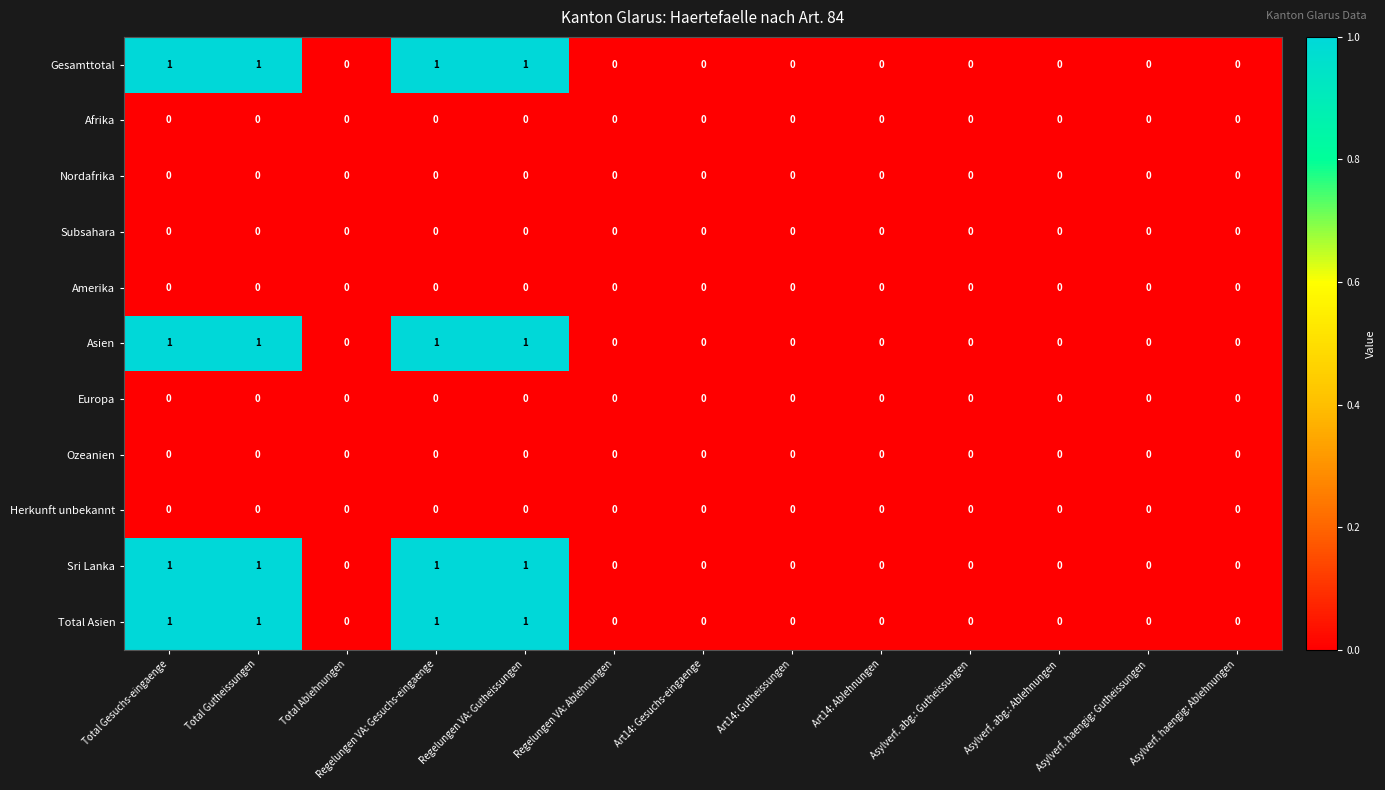

What is the maximum value shown in the chart?

1